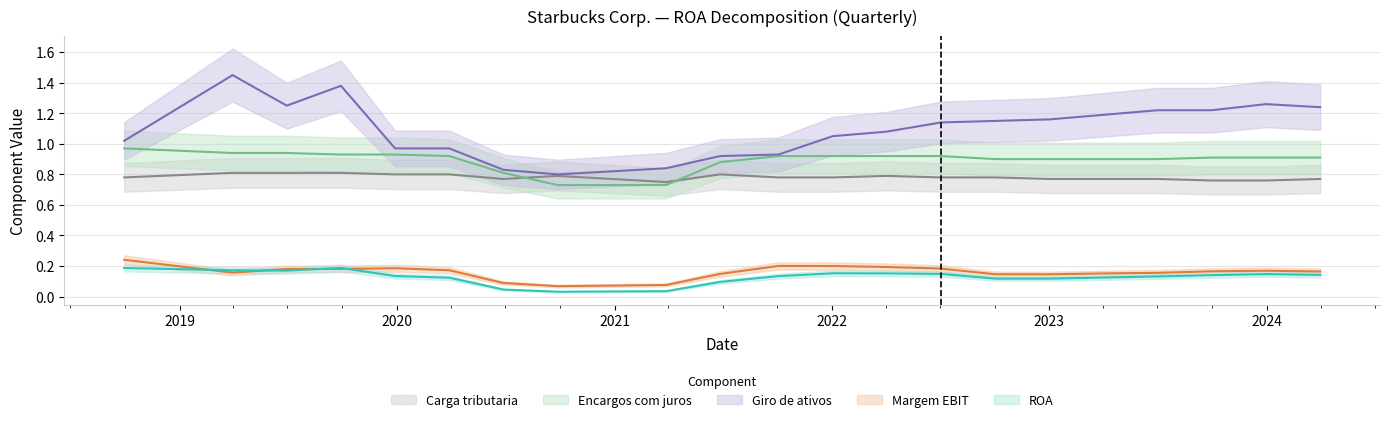

At how many categories does at least one series exceed 0?

21